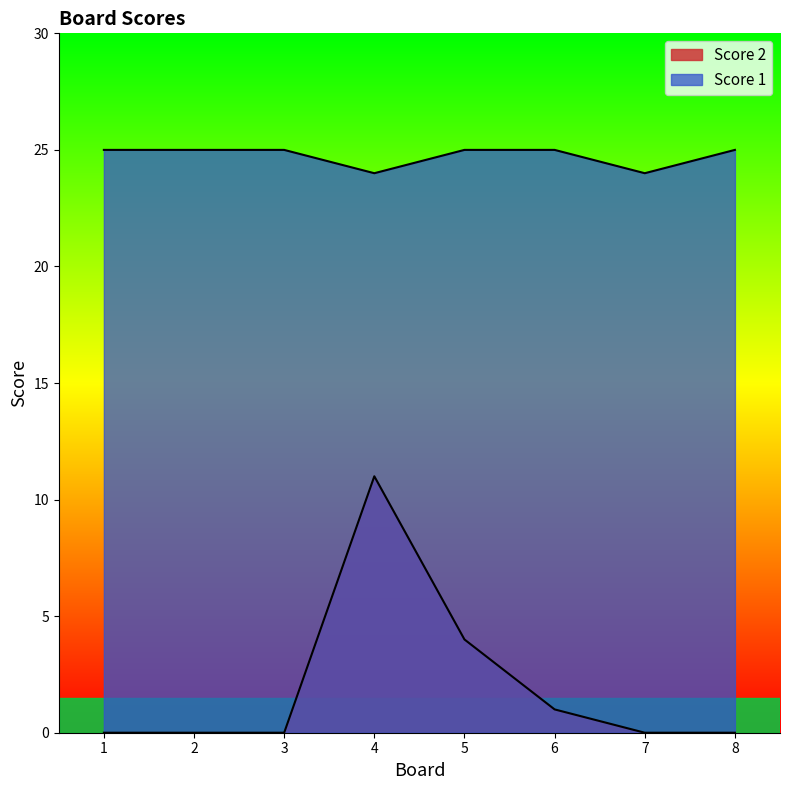

True or false: Score 2 and Score 1 cross at least once.

False